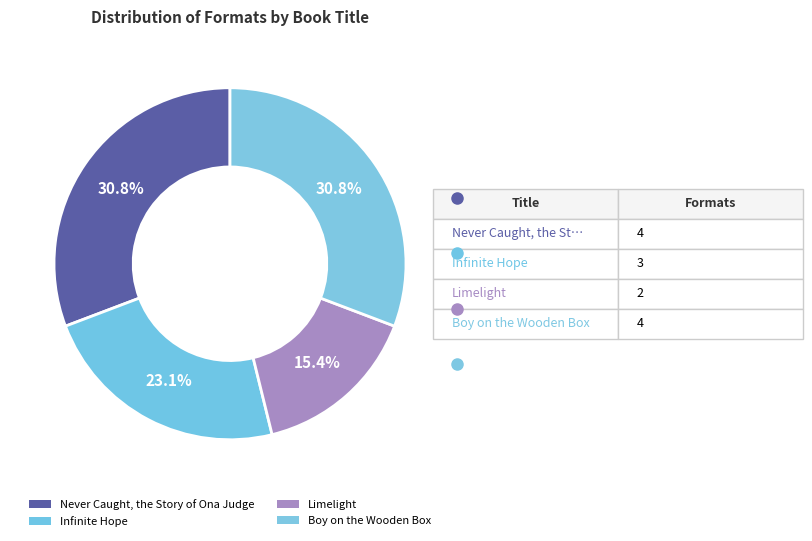

Count the number of slices in the pie.

4